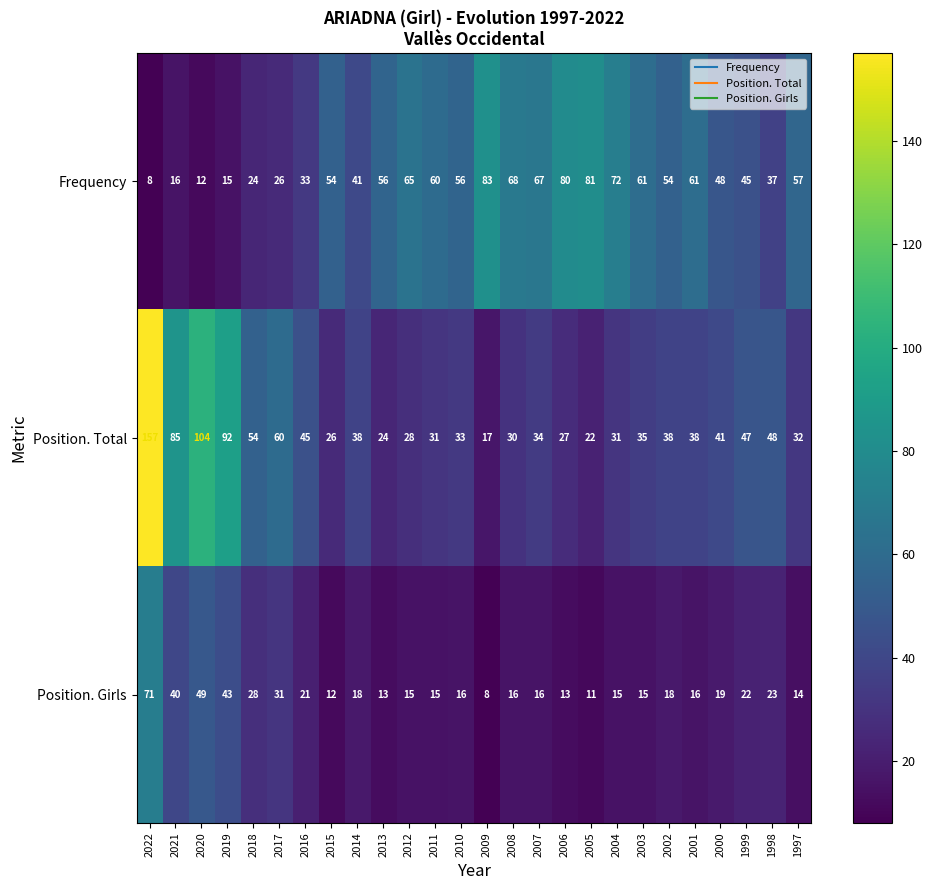

Rank the series at 2022 from highest to lowest value.

Position. Total, Position. Girls, Frequency